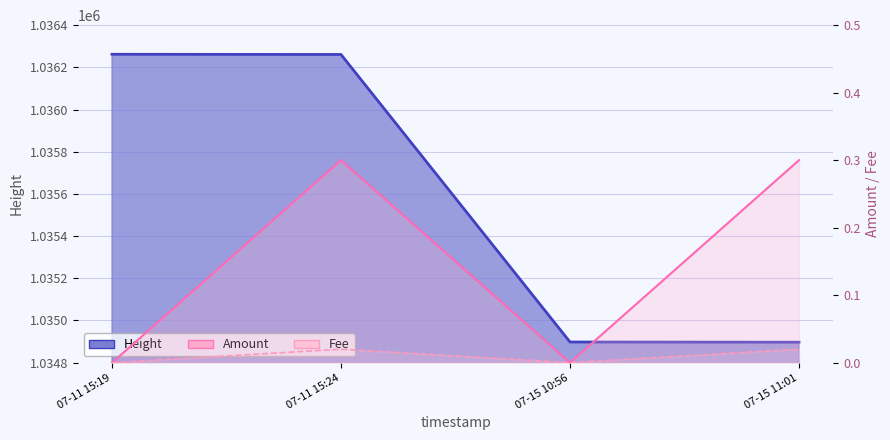

Which category has the lowest value in the Amount series?

07-11 15:19